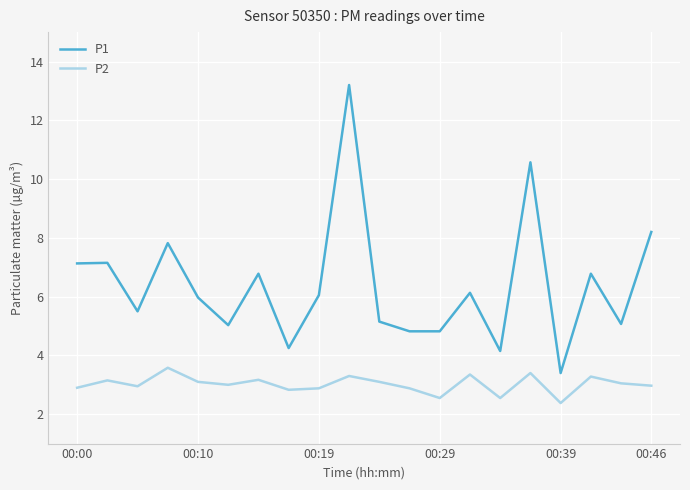

Does the chart display data point markers on the line(s)?

No